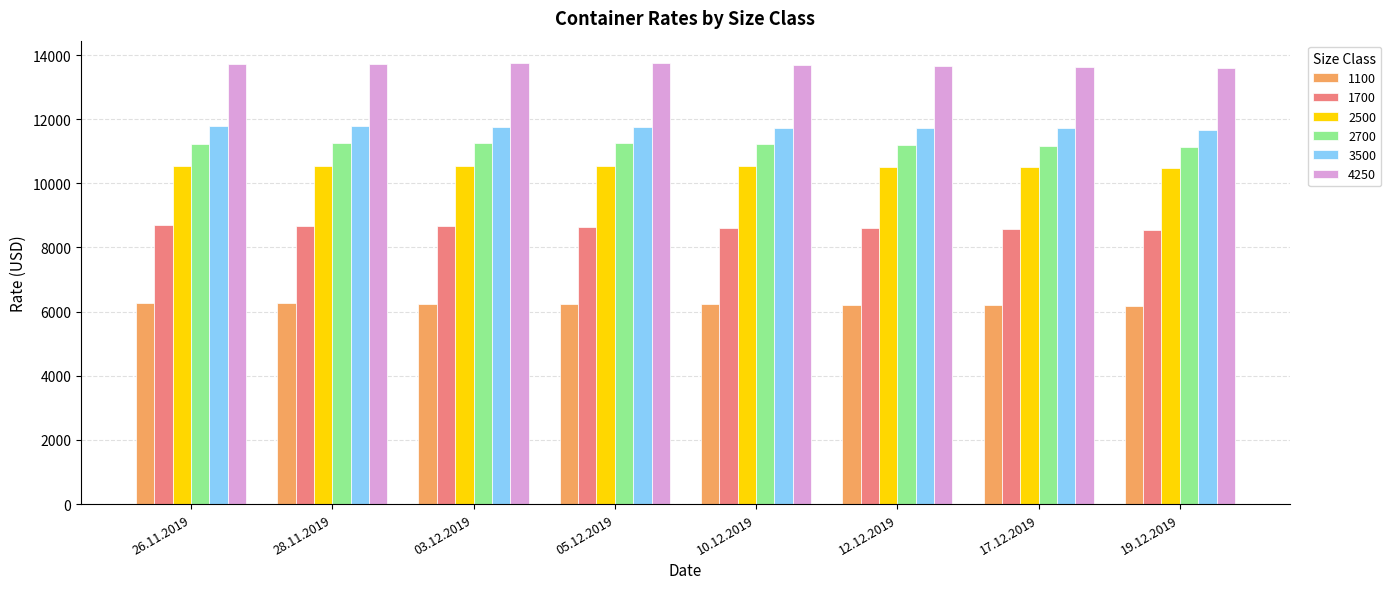

Are the bars grouped side by side (vs. stacked)?

Yes